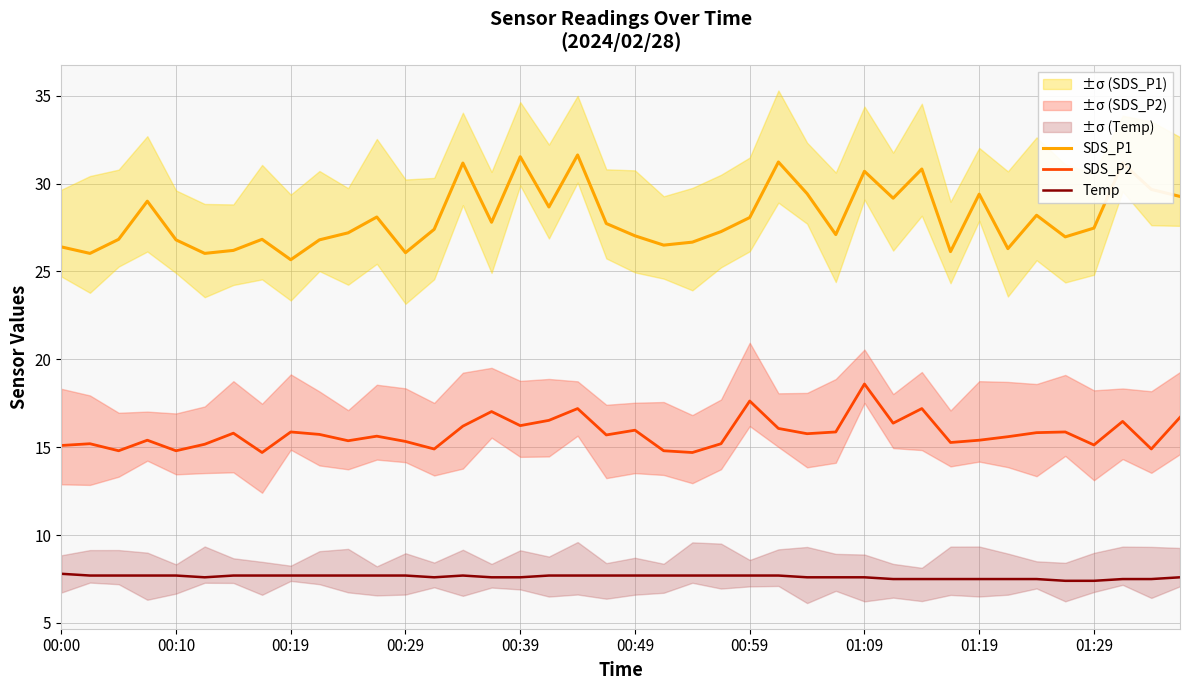

The value of Temp at 22 is 7.7. True or false?

True